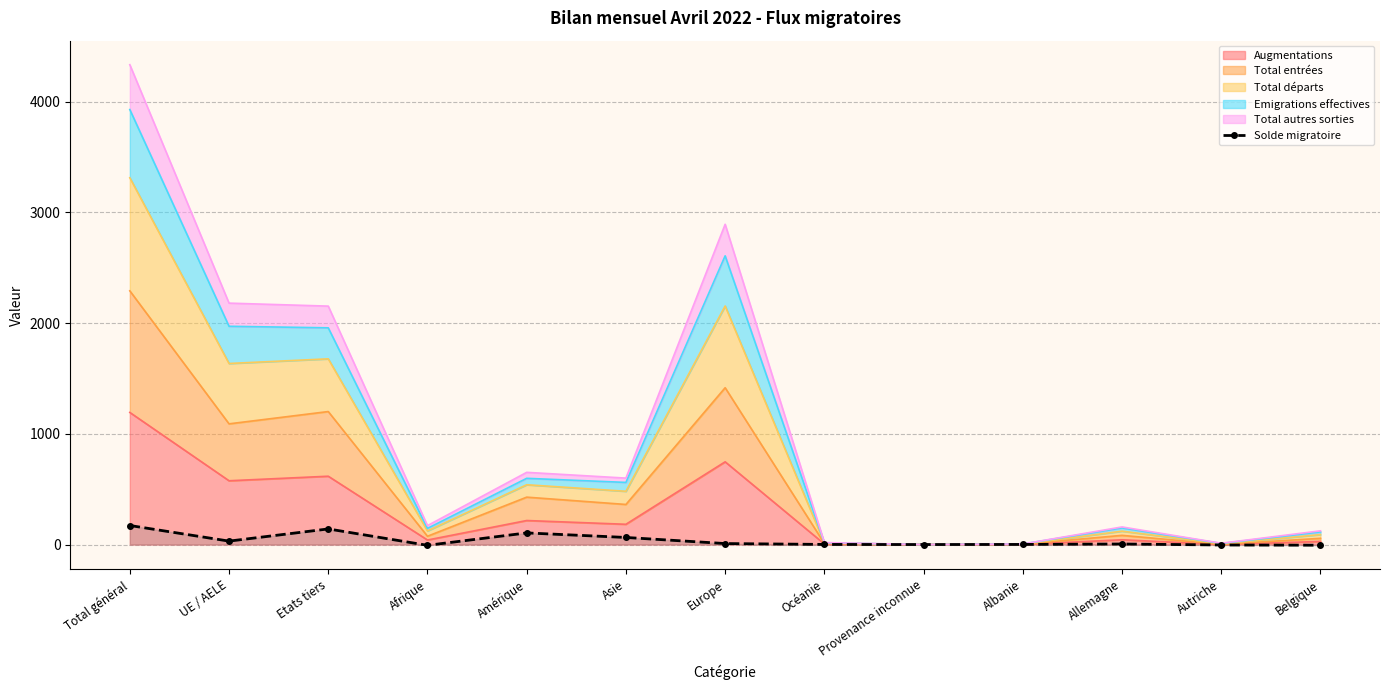

Reading left to right, list all the values displayed in this chart.

Total général=172	UE / AELE=31	Etats tiers=141	Afrique=-7	Amérique=105	Asie=64	Europe=9	Océanie=1	Provenance inconnue=0	Albanie=1	Allemagne=5	Autriche=-4	Belgique=-6